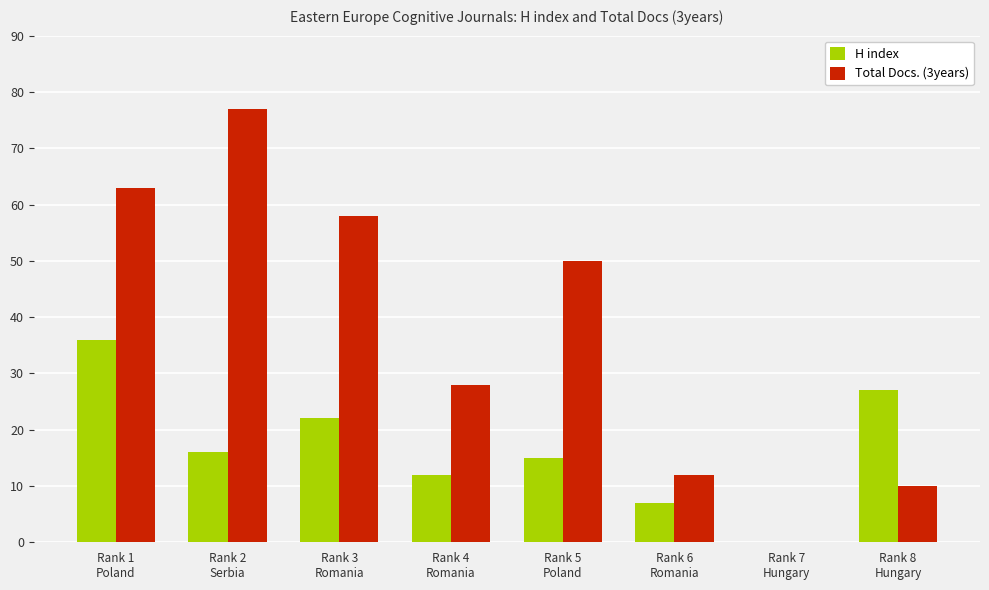

What is the greatest value displayed?

77